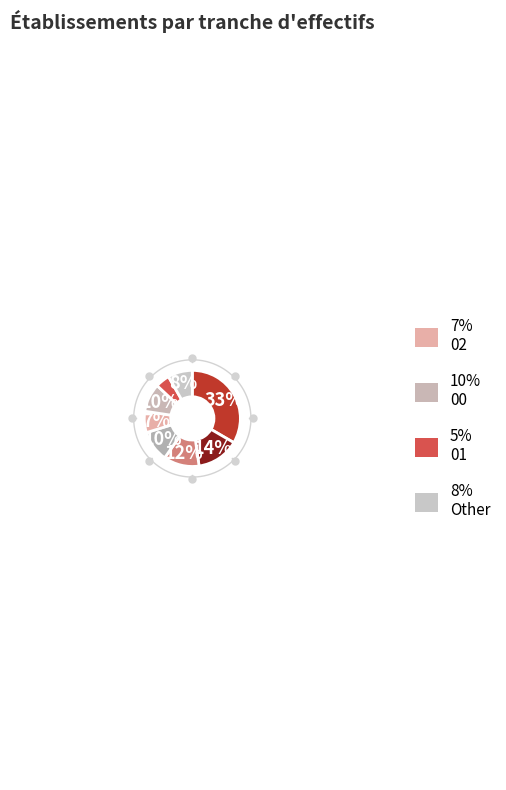

Does any single category account for the majority?

No